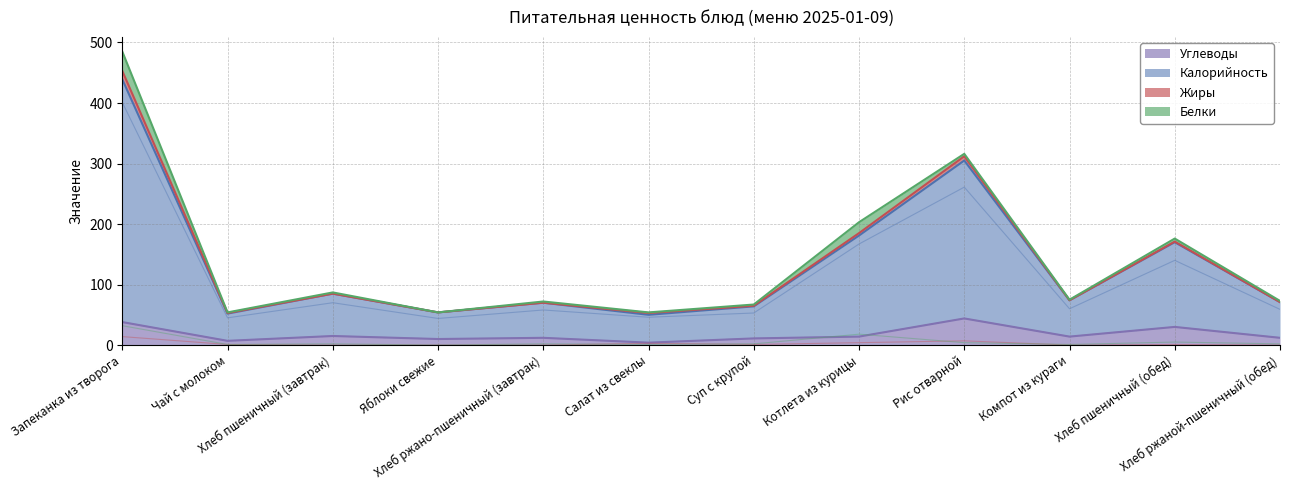

What is the average value of the Углеводы series?

18